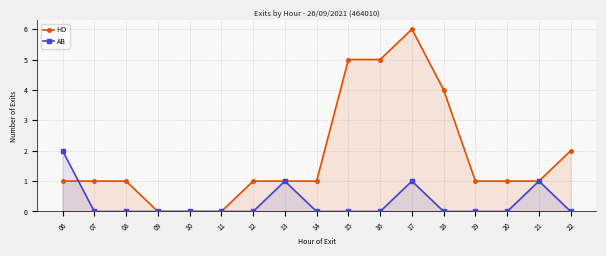

At which label does HO first exceed 1?

15